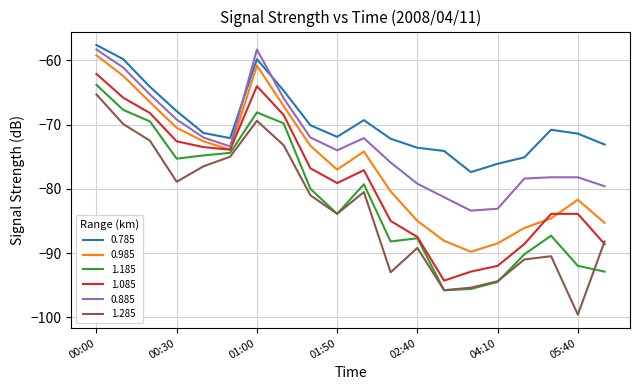

What is the minimum value for 1.085?

-94.3